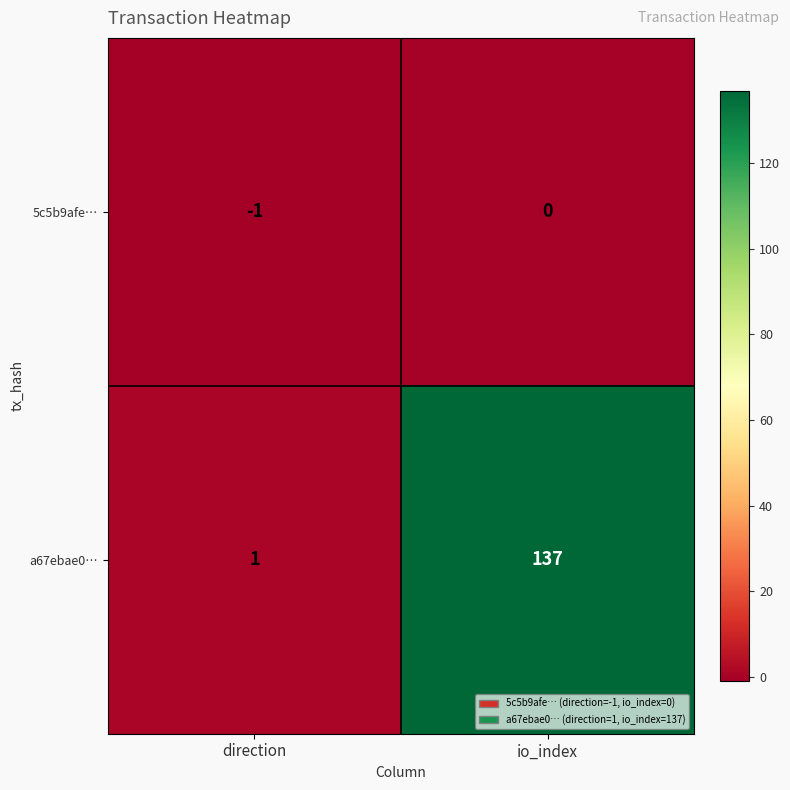

What is the spread (max minus min) of values at io_index?

137